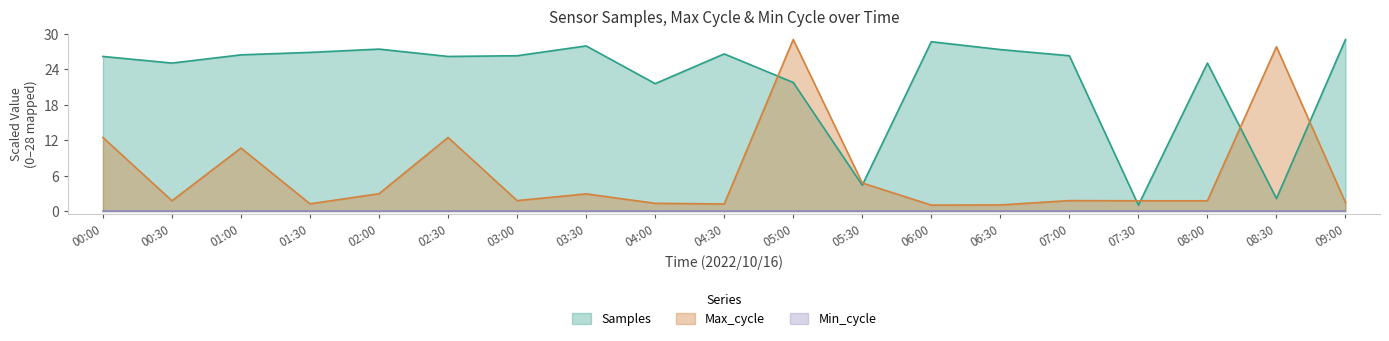

Between 06:30 and 08:30, which series saw the biggest shift?

Max_cycle